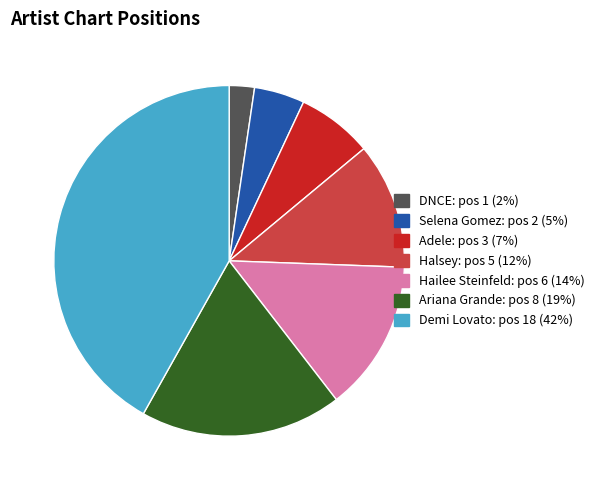

Is Selena Gomez the majority of the pie?

No